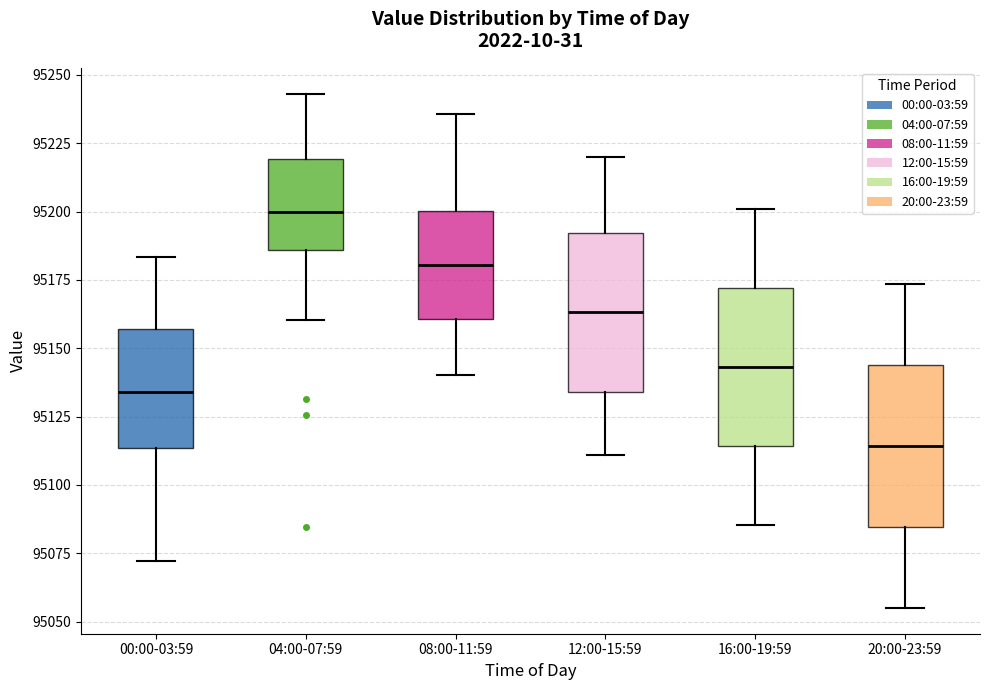

Which box has the highest median line?

04:00-07:59